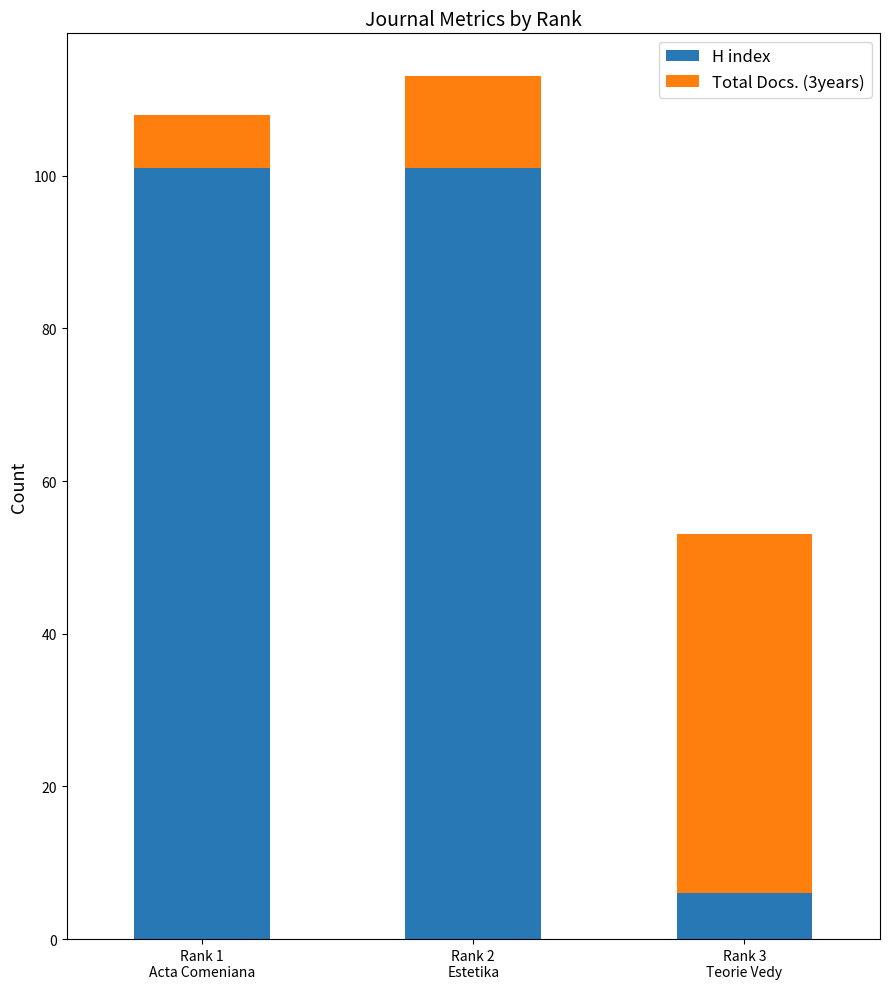

How many bars are there in total?

3